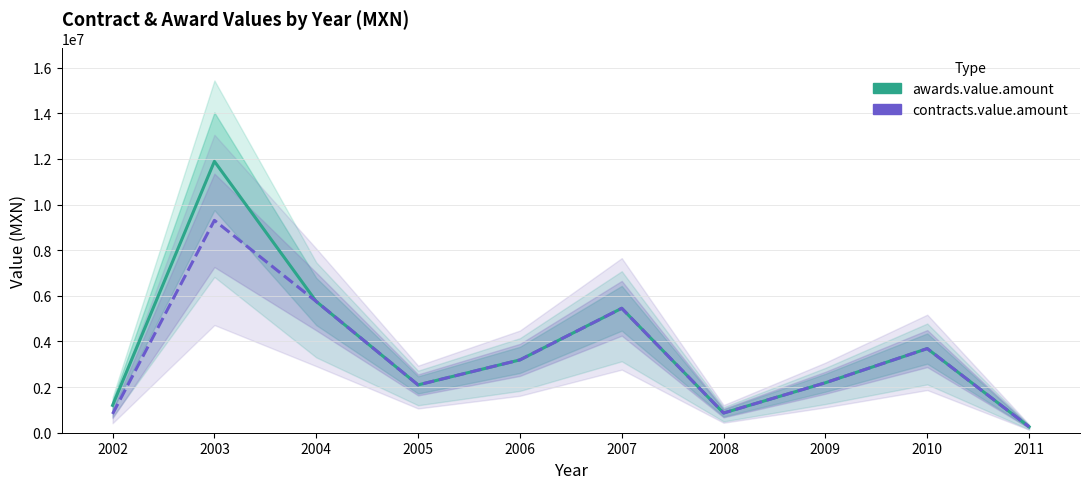

True or false: contracts.value.amount and awards.value.amount intersect in this chart.

False